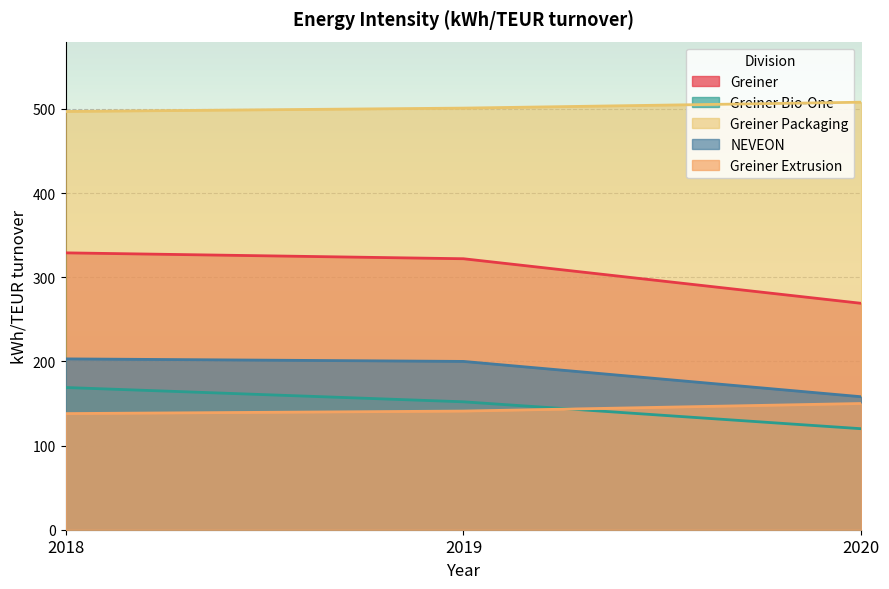

What is the greatest value displayed?

508